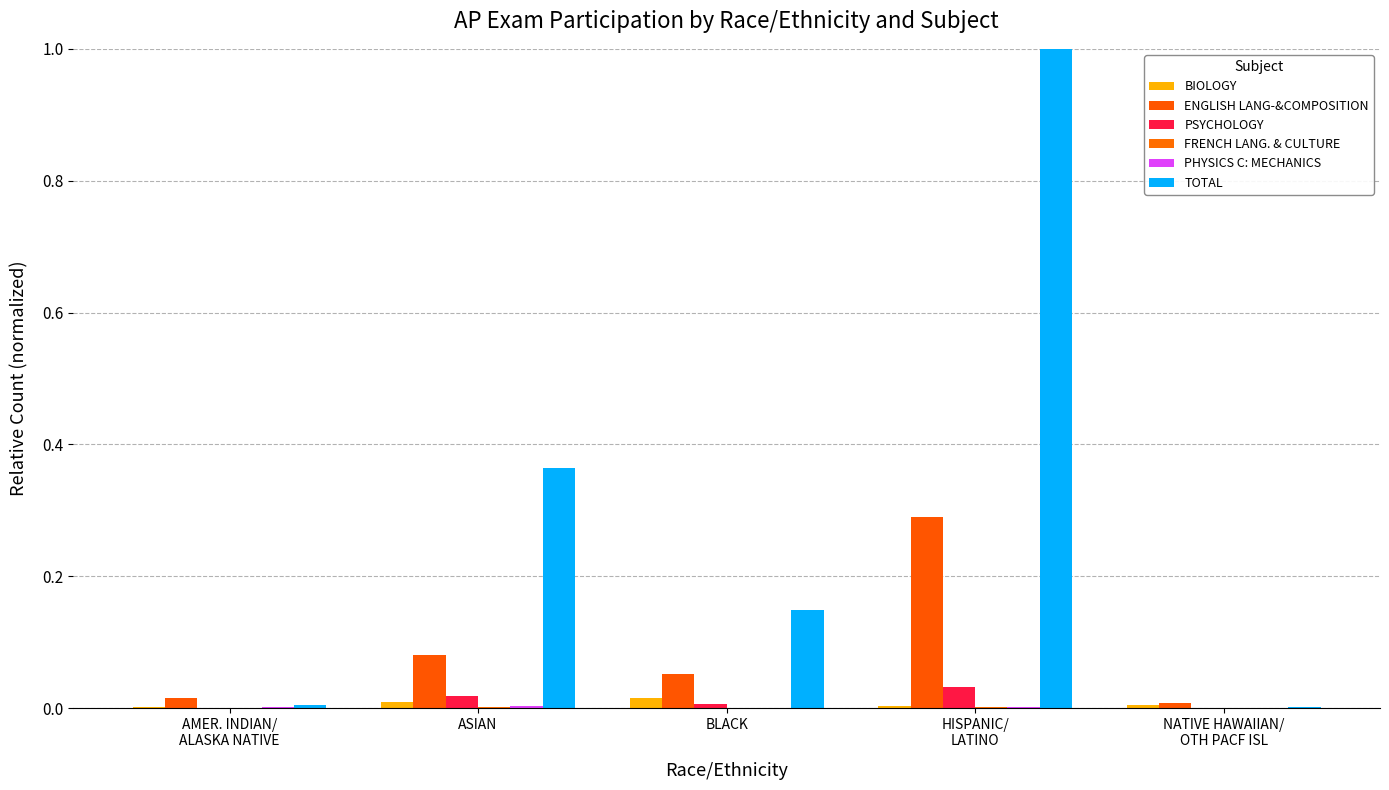

True or false: PHYSICS C: MECHANICS has a value of 0.0 at AMER. INDIAN/
ALASKA NATIVE.

True